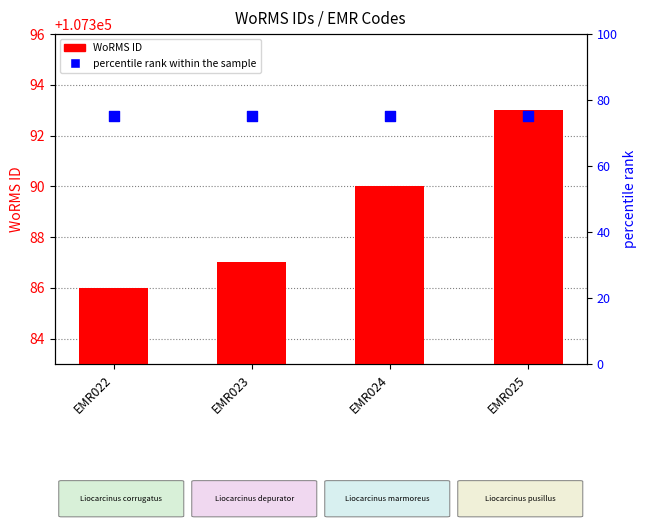

Which series has the largest Y range (max minus min)?

WoRMS ID